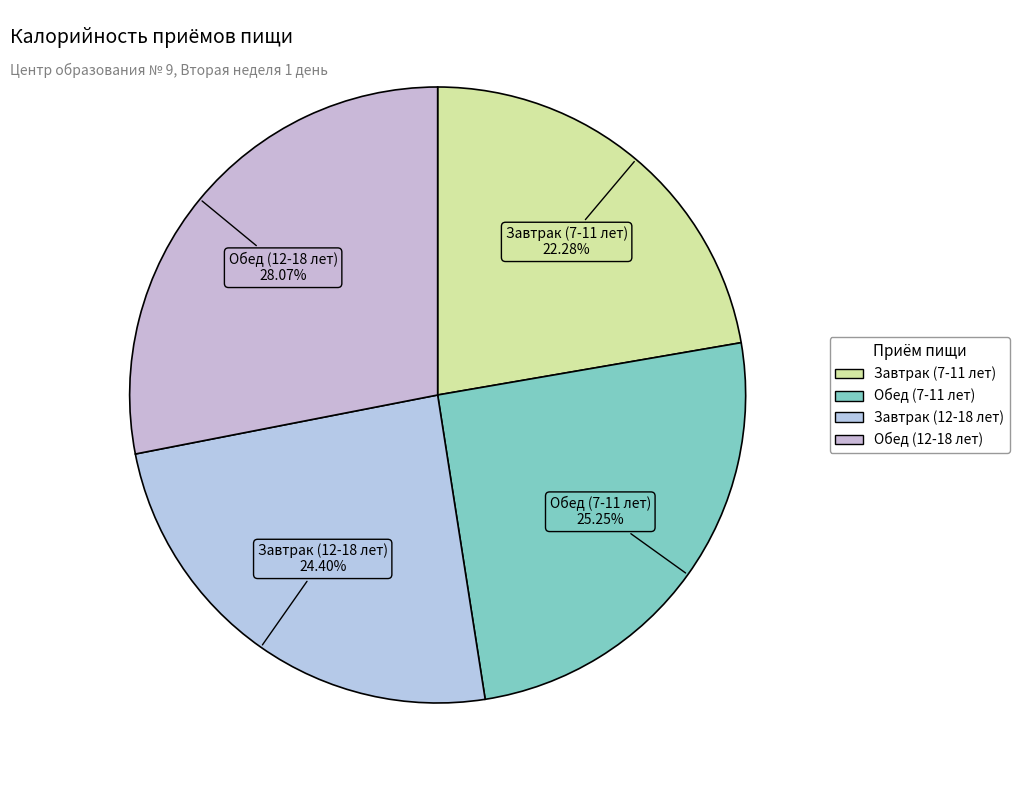

Which category has the smallest portion of the pie?

Завтрак (7-11 лет)